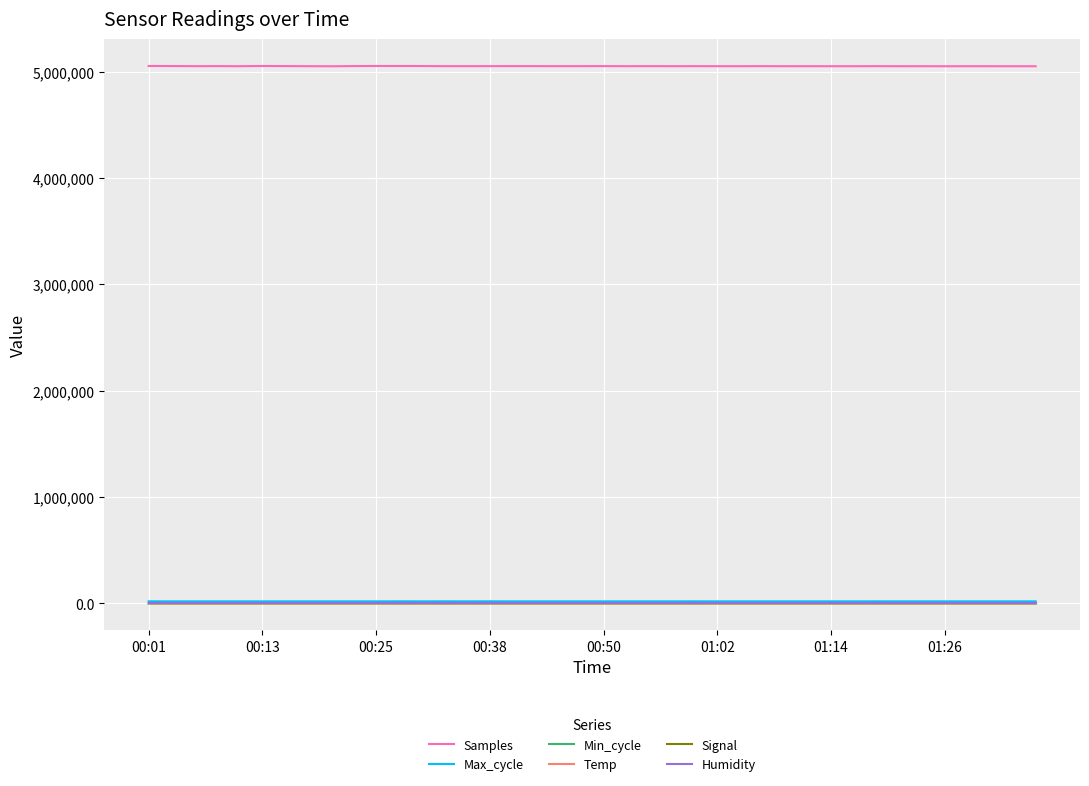

True or false: Humidity and Samples intersect in this chart.

False